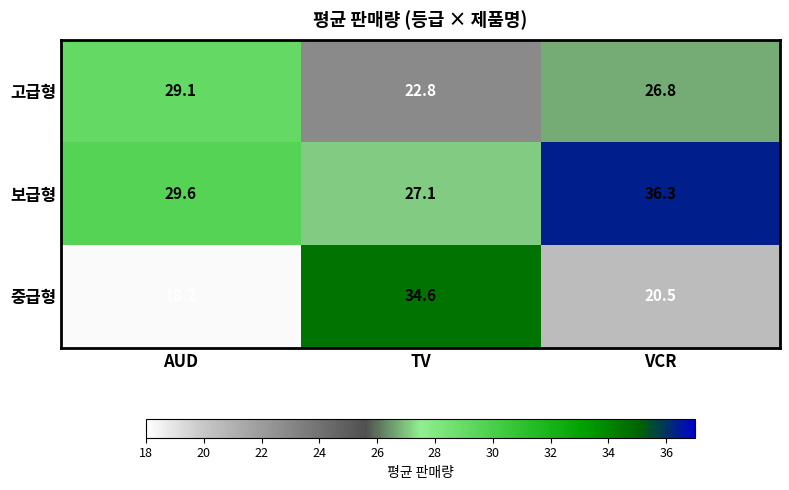

Which series changed the most between AUD and VCR?

보급형